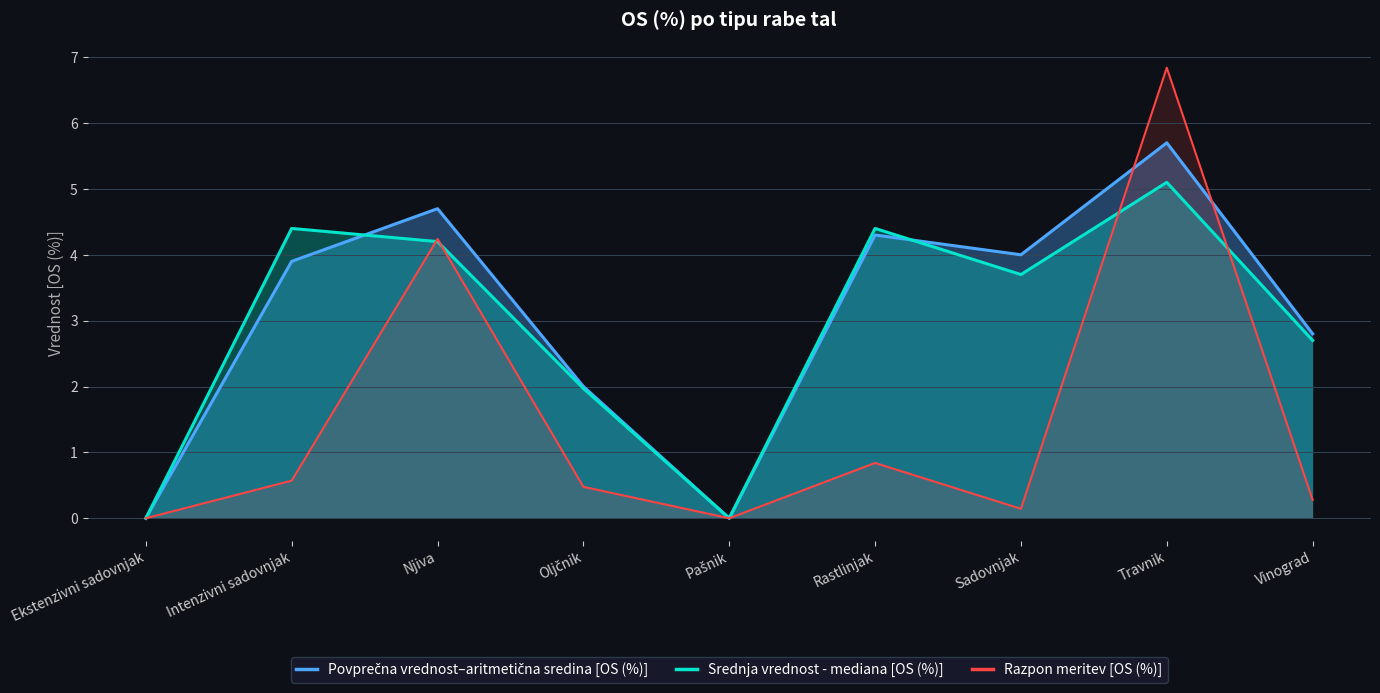

What is the value of the Povprečna vrednost–aritmetična sredina [OS (%)] point at the 3rd from the left?

4.7